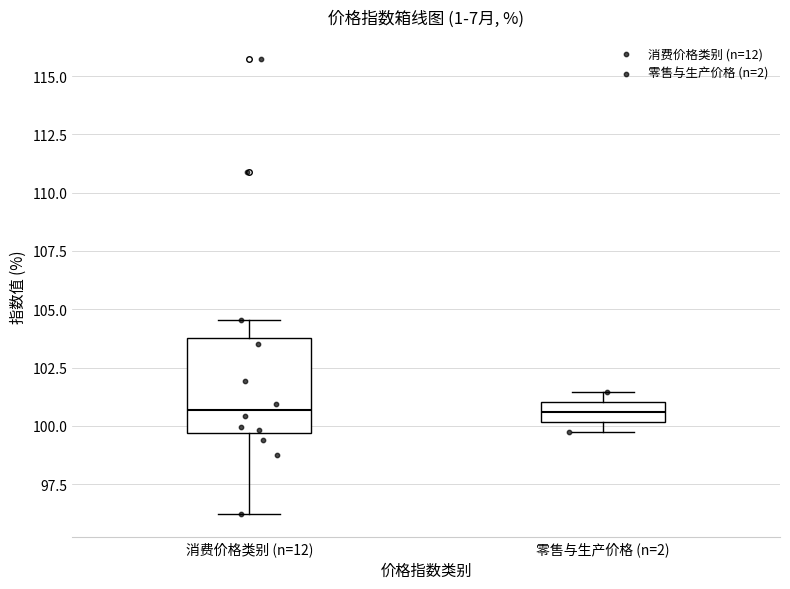

Reading left to right, read every box against the y-axis: the position of its median line, the range the box covers, and the ends of its whiskers. The values are not printed on the chart, so give them approximately, as read against the axis.

消费价格类别 (n=12): median 100.5, box 99.5 to 104.0, whiskers 96.0 to 104.5
零售与生产价格 (n=2): median 100.5, box 100.0 to 101.0, whiskers 99.5 to 101.5